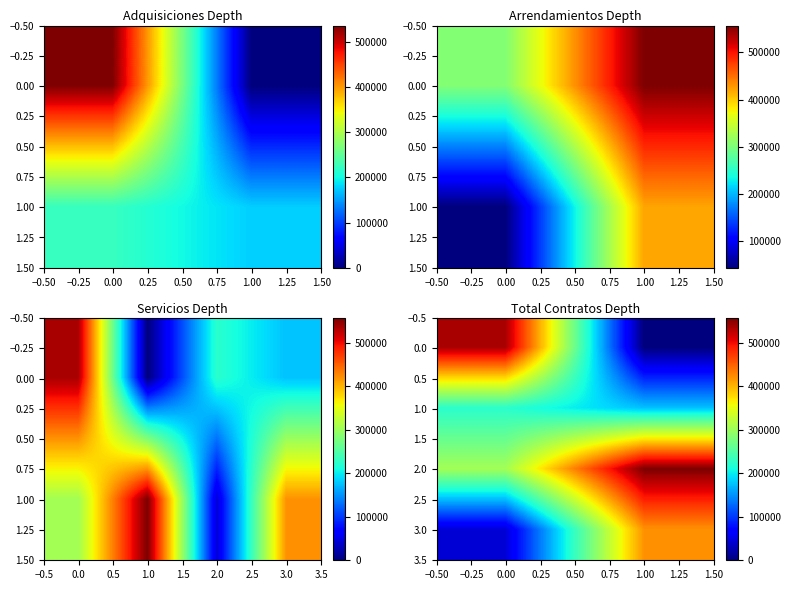

True or false: 1.0 has a value of 223482.8 at 0.00.

True